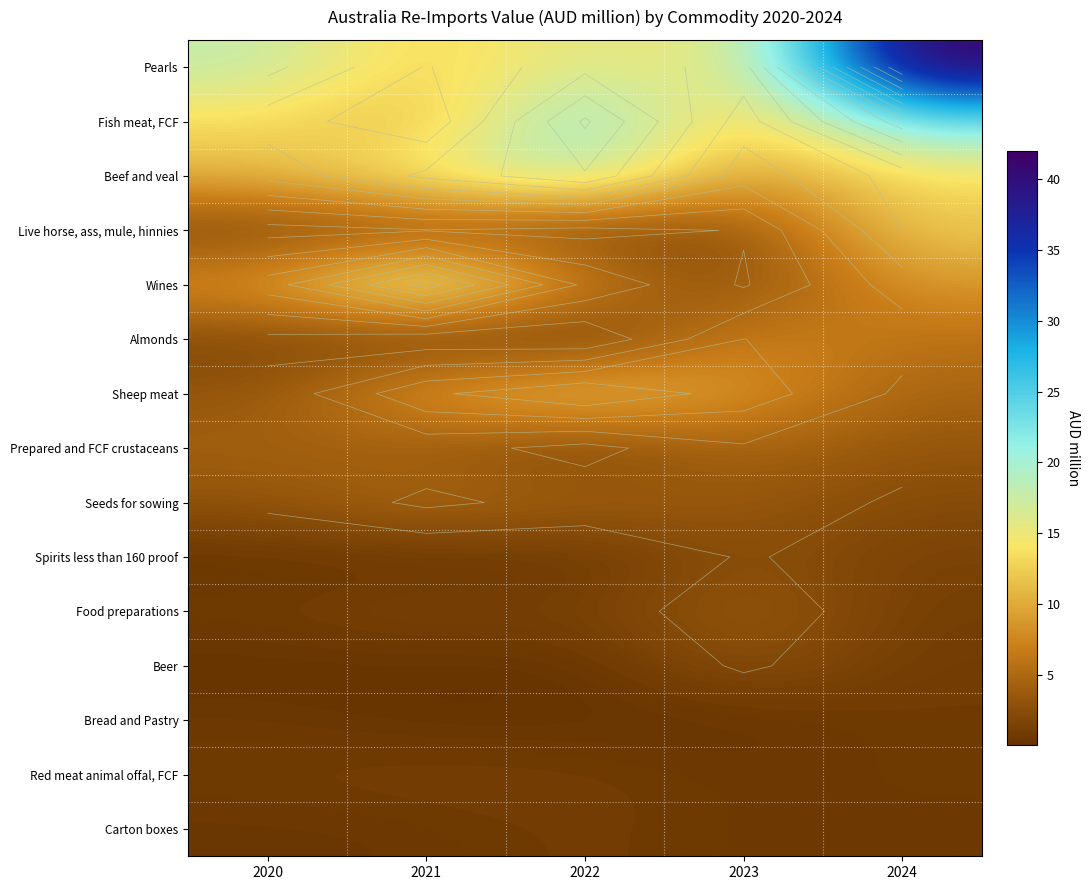

Is it true that Almonds equals 2.7 at 2020?

False